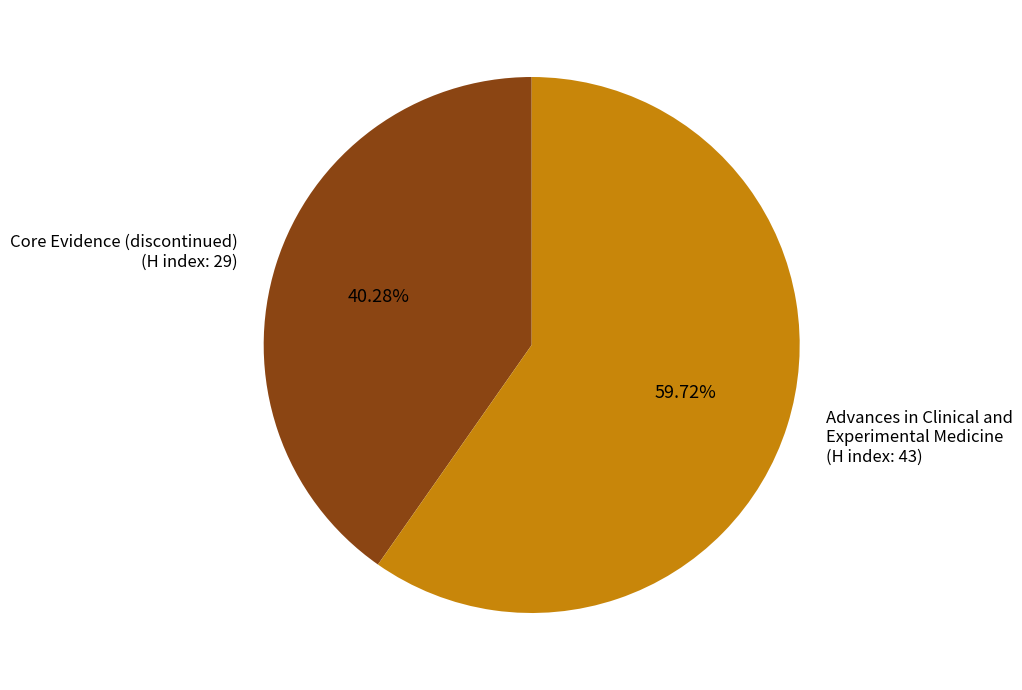

Do Advances in Clinical and Experimental Medicine and Core Evidence (discontinued) together represent more than half of the pie?

Yes